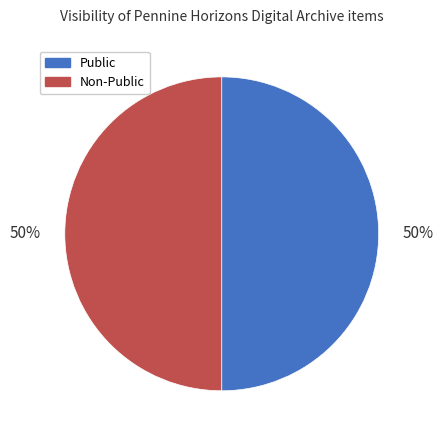

To the nearest percent, what is the average slice percentage?

50%